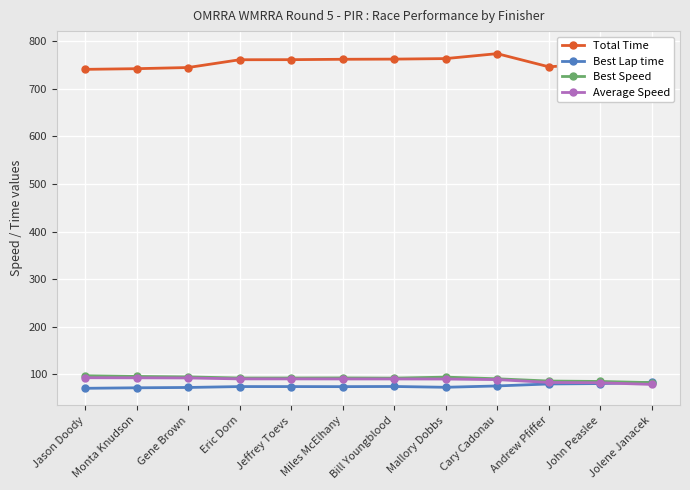

True or false: Total Time and Best Lap time intersect in this chart.

False